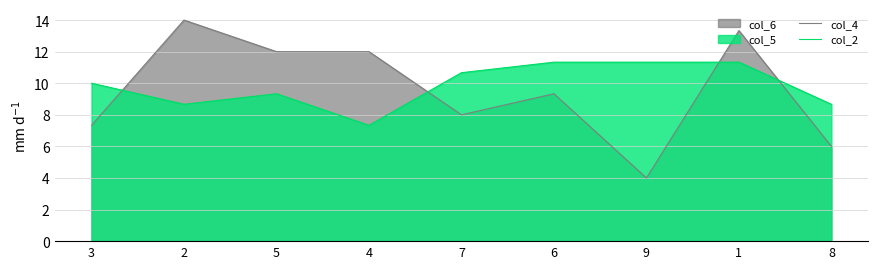

True or false: col_2 and col_4 intersect in this chart.

True